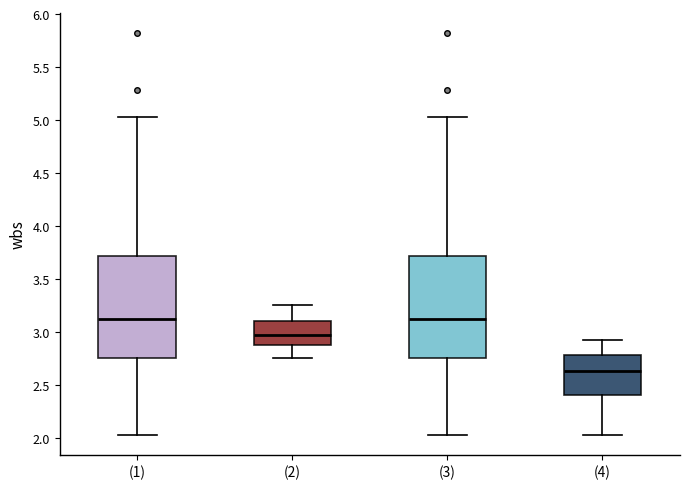

Where does the lower whisker of the box for (1) end on the y-axis? The values are not printed on the chart, so give them approximately, as read against the axis.

2.05